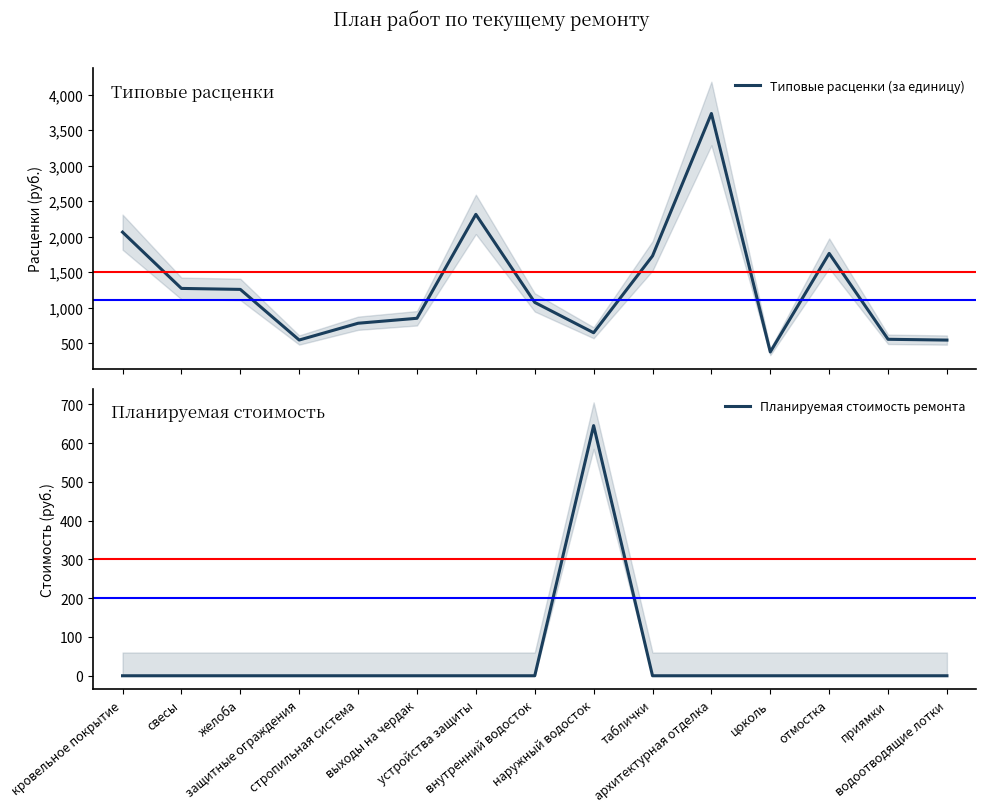

At how many categories does at least one series exceed 2308?

2